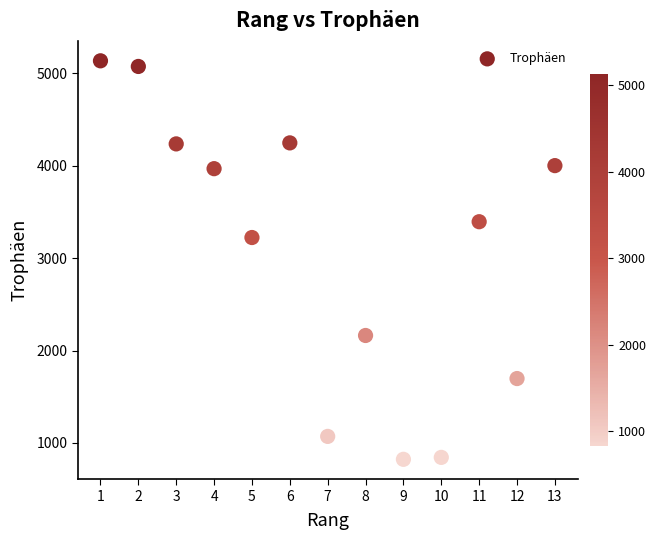

What Y value in the scatter plot is closest to 2979?

3223